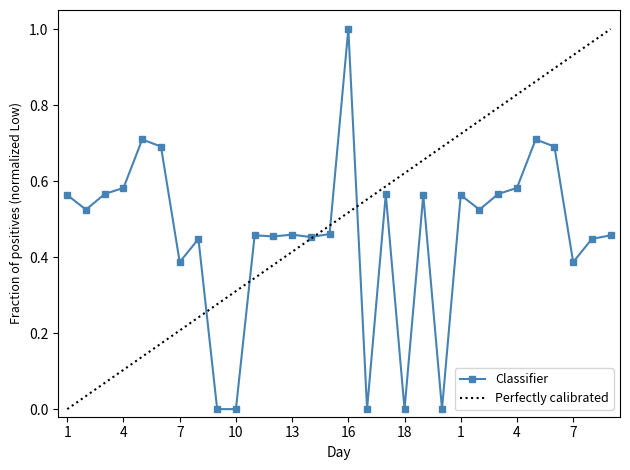

Rank the categories by value from lowest to highest.

9, 10, 17, 18, 19, 7, 7, 8, 8, 14, 12, 11, 11, 13, 15, 2, 2, 1, 18, 1, 17, 3, 3, 4, 4, 6, 6, 5, 5, 16